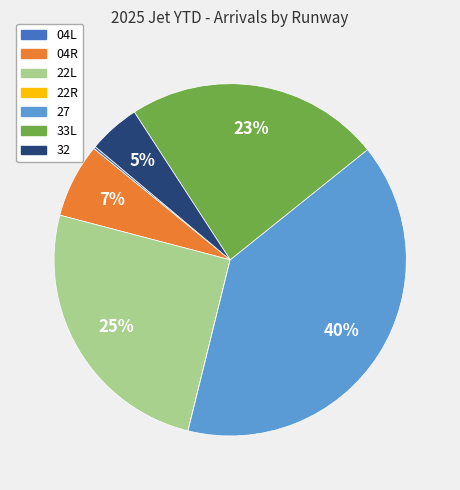

To the nearest percent, what is the average slice percentage?

14%